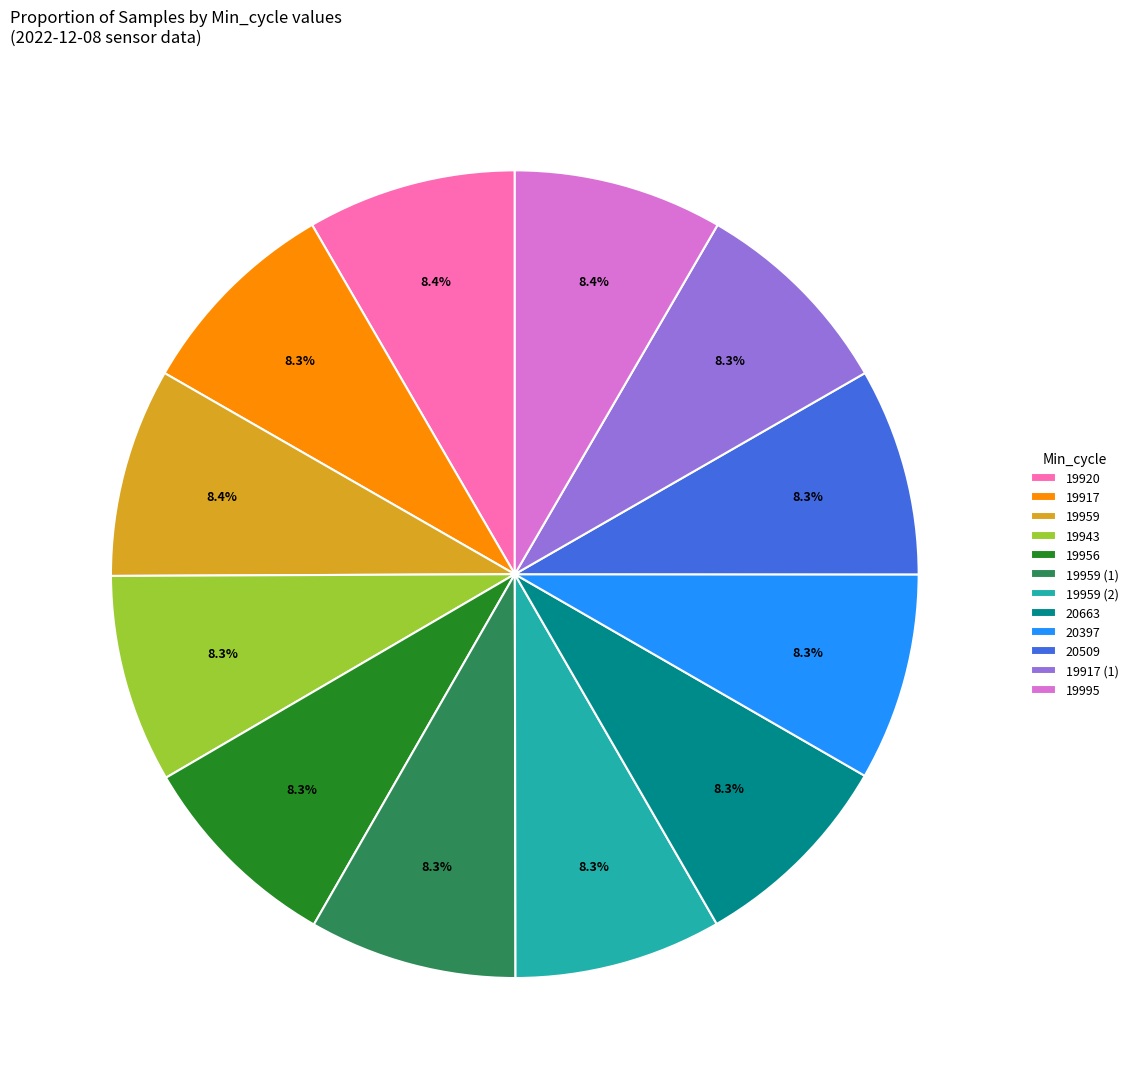

Does 19943 account for over 50% of the chart?

No